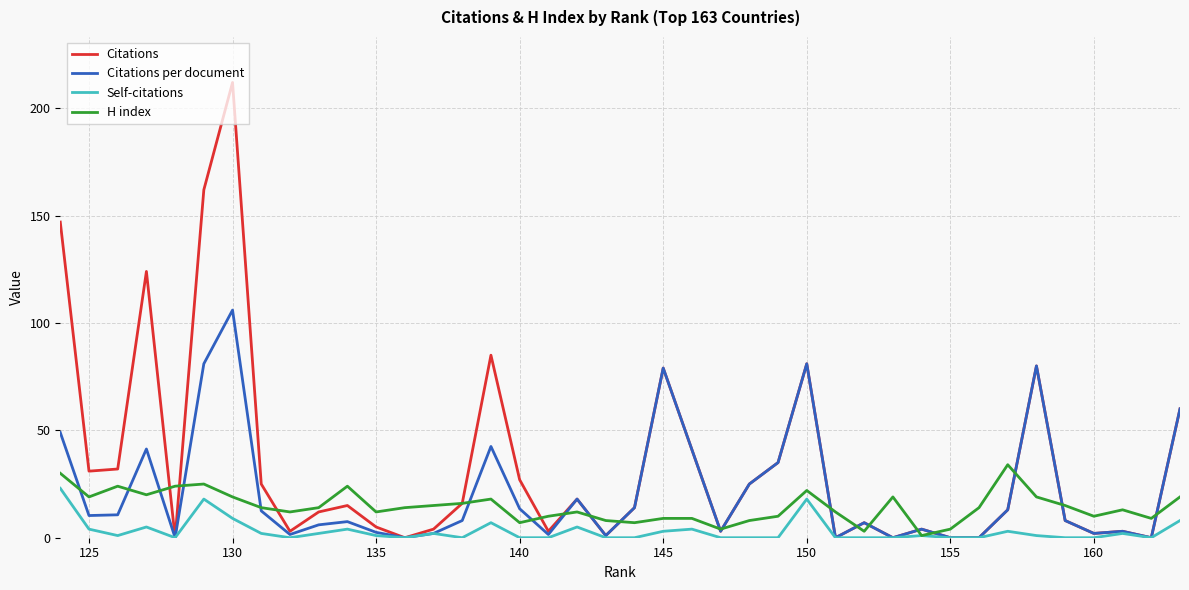

What is the maximum value shown in the chart?

212.0